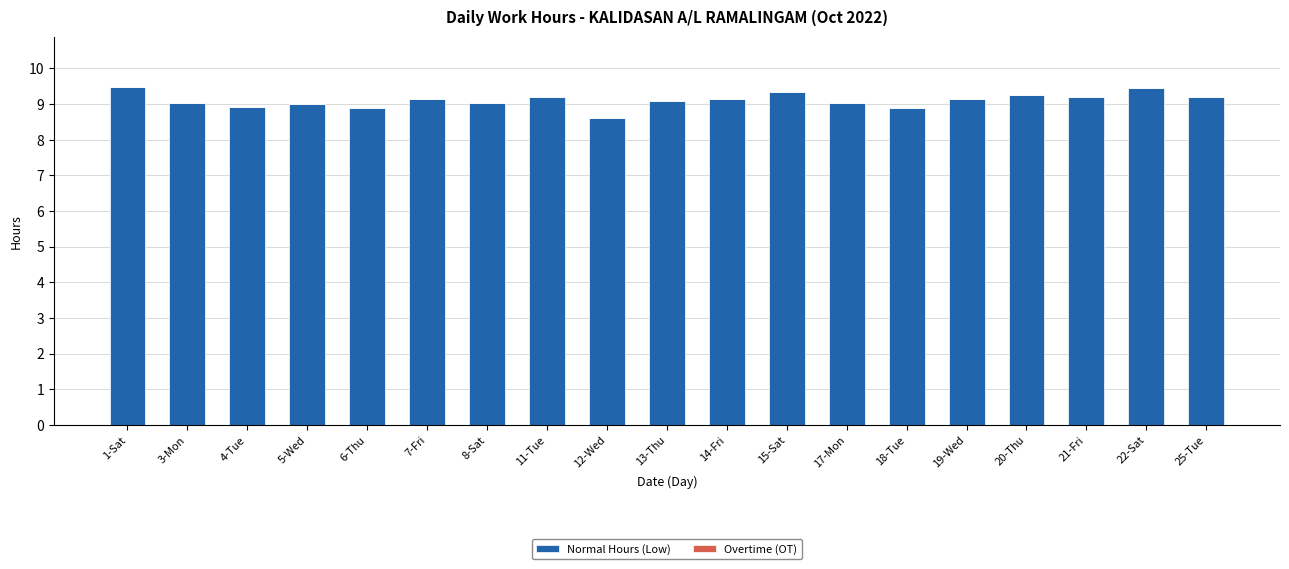

What is the label of the 19th bar from the left?

25-Tue